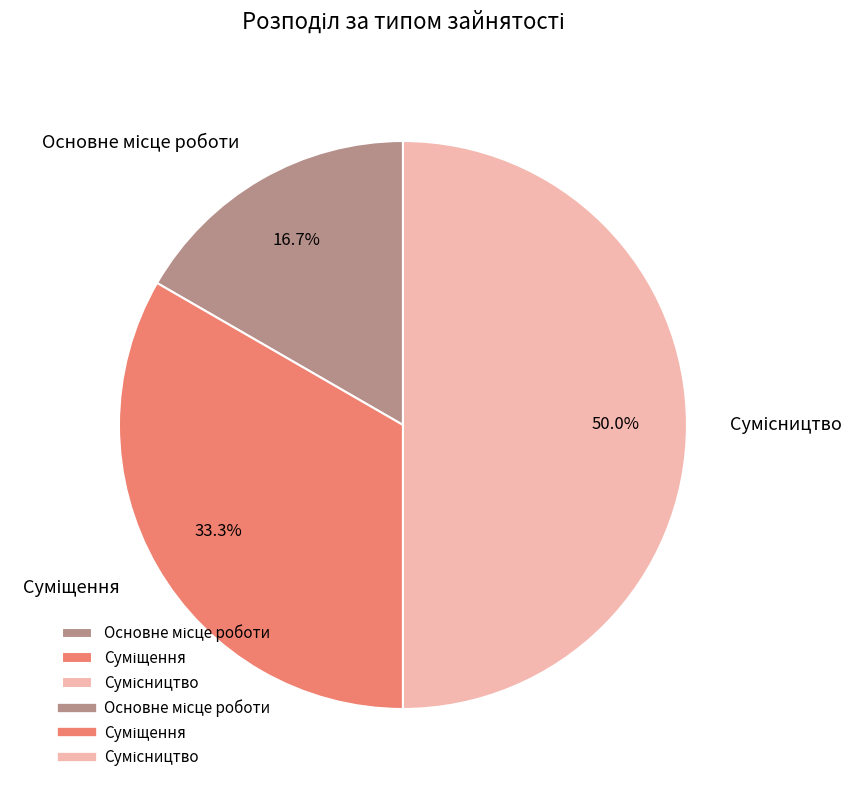

What percentage is the Суміщення slice, to the nearest percent?

33%